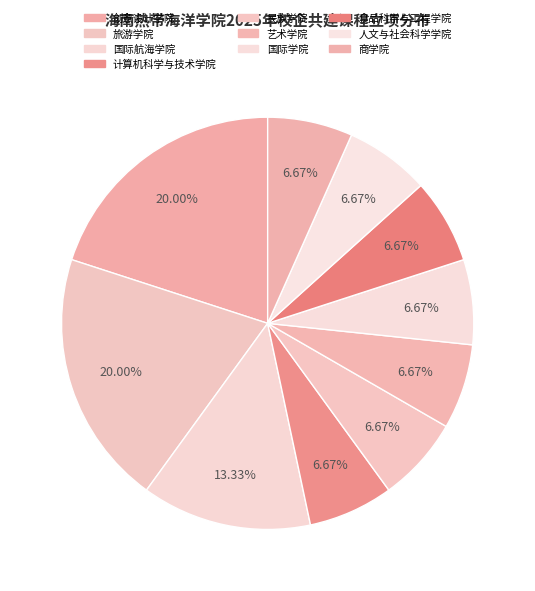

Is there any slice that represents more than half of the pie?

No